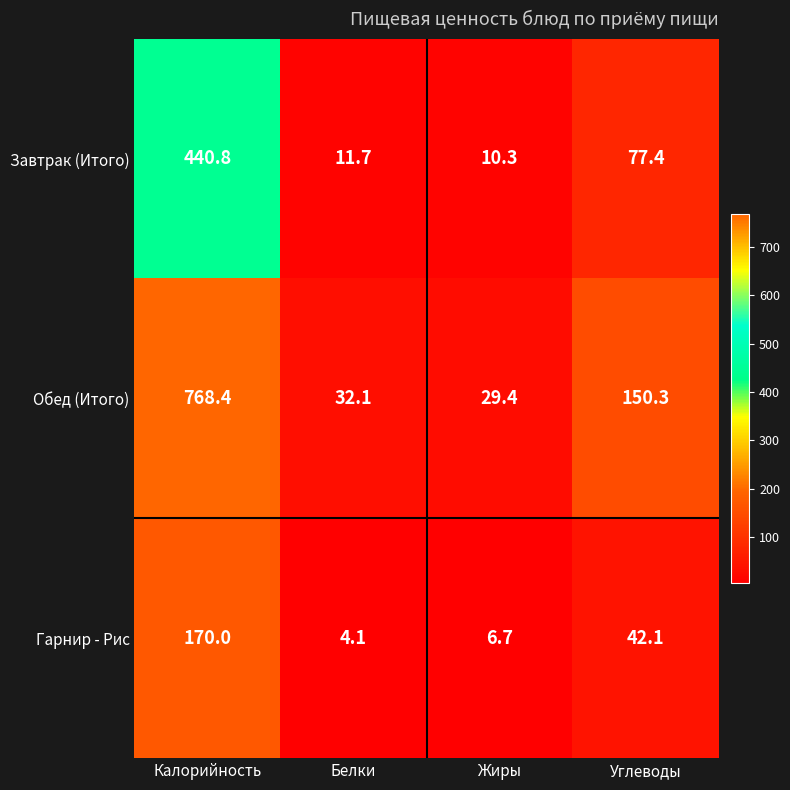

What is the difference between the second highest and minimum values in the Гарнир - Рис series?

38.0